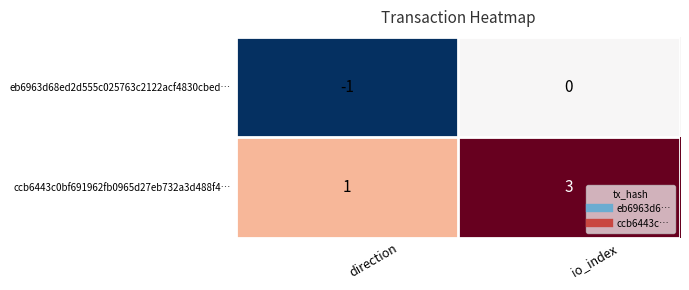

True or false: ccb6443c0bf691962fb0965d27eb732a3d488f4… has a value of 1 at direction.

True